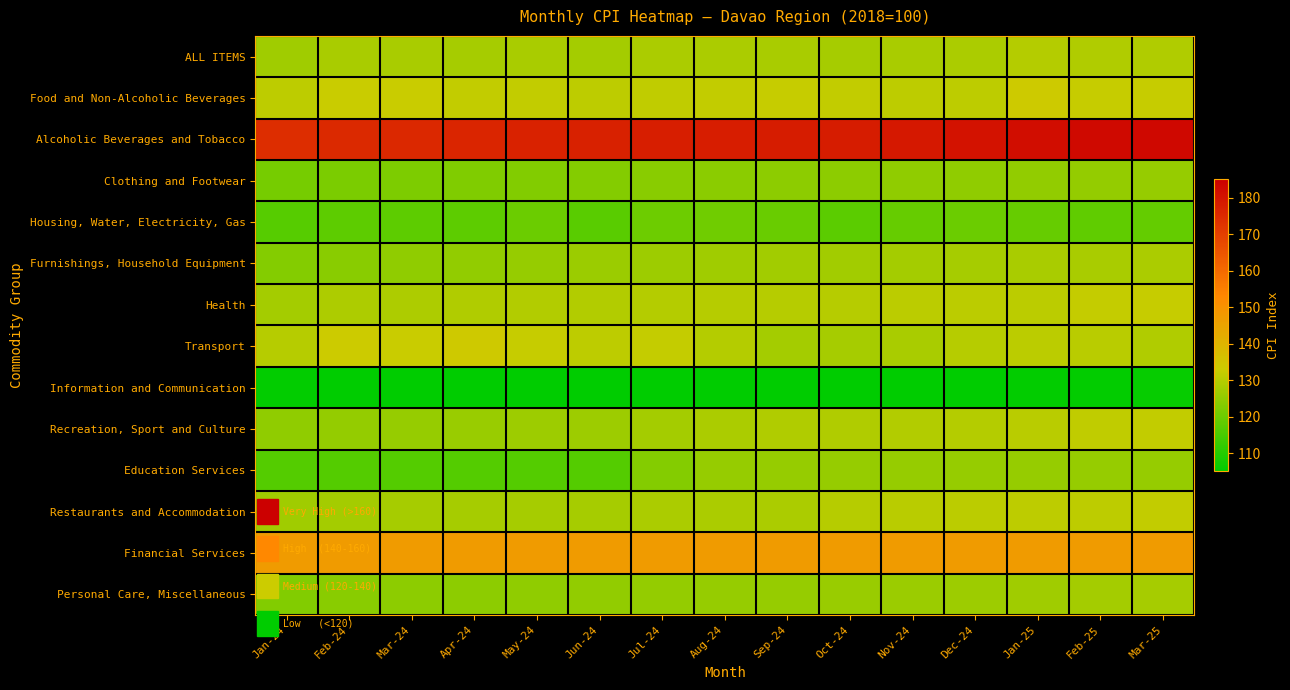

Reading left to right, extract all data points from this chart.

ALL ITEMS: Jan-24=127.0	Feb-24=128.3	Mar-24=128.3	Apr-24=128.1	May-24=128.3	Jun-24=127.5	Jul-24=128.5	Aug-24=128.6	Sep-24=128.4	Oct-24=128.0	Nov-24=128.2	Dec-24=128.6	Jan-25=129.7	Feb-25=129.1	Mar-25=129.1
Food and Non-Alcoholic Beverages: Jan-24=131.2	Feb-24=132.7	Mar-24=132.5	Apr-24=131.7	May-24=131.6	Jun-24=131.2	Jul-24=131.5	Aug-24=131.7	Sep-24=132.2	Oct-24=131.6	Nov-24=131.0	Dec-24=131.2	Jan-25=133.5	Feb-25=132.3	Mar-25=132.3
Alcoholic Beverages and Tobacco: Jan-24=174.1	Feb-24=175.1	Mar-24=175.5	Apr-24=176.2	May-24=176.8	Jun-24=177.0	Jul-24=177.8	Aug-24=178.0	Sep-24=178.2	Oct-24=178.3	Nov-24=179.2	Dec-24=180.6	Jan-25=181.8	Feb-25=182.8	Mar-25=183.1
Clothing and Footwear: Jan-24=121.4	Feb-24=122.0	Mar-24=122.4	Apr-24=122.8	May-24=123.0	Jun-24=123.4	Jul-24=123.9	Aug-24=124.2	Sep-24=124.4	Oct-24=124.5	Nov-24=124.7	Dec-24=124.9	Jan-25=125.2	Feb-25=125.5	Mar-25=125.7
Housing, Water, Electricity, Gas: Jan-24=117.0	Feb-24=118.1	Mar-24=118.0	Apr-24=118.1	May-24=119.9	Jun-24=117.3	Jul-24=120.0	Aug-24=120.4	Sep-24=119.4	Oct-24=117.7	Nov-24=119.3	Dec-24=119.8	Jan-25=119.3	Feb-25=118.4	Mar-25=118.8
Furnishings, Household Equipment: Jan-24=123.2	Feb-24=124.0	Mar-24=124.8	Apr-24=125.3	May-24=125.8	Jun-24=126.4	Jul-24=126.7	Aug-24=127.1	Sep-24=127.3	Oct-24=127.4	Nov-24=127.6	Dec-24=128.0	Jan-25=128.2	Feb-25=128.3	Mar-25=128.7
Health: Jan-24=127.8	Feb-24=128.8	Mar-24=129.0	Apr-24=129.2	May-24=129.4	Jun-24=129.6	Jul-24=129.9	Aug-24=130.0	Sep-24=130.1	Oct-24=130.2	Nov-24=130.7	Dec-24=130.9	Jan-25=130.9	Feb-25=132.0	Mar-25=132.2
Transport: Jan-24=130.3	Feb-24=133.2	Mar-24=132.8	Apr-24=134.0	May-24=132.4	Jun-24=131.0	Jul-24=132.1	Aug-24=129.7	Sep-24=127.5	Oct-24=128.0	Nov-24=128.3	Dec-24=130.0	Jan-25=130.9	Feb-25=130.4	Mar-25=129.2
Information and Communication: Jan-24=105.5	Feb-24=105.1	Mar-24=105.1	Apr-24=105.1	May-24=105.1	Jun-24=105.1	Jul-24=105.1	Aug-24=105.1	Sep-24=105.1	Oct-24=105.1	Nov-24=105.1	Dec-24=105.1	Jan-25=105.4	Feb-25=105.6	Mar-25=106.0
Recreation, Sport and Culture: Jan-24=124.8	Feb-24=125.5	Mar-24=125.8	Apr-24=126.2	May-24=126.6	Jun-24=126.8	Jul-24=127.7	Aug-24=128.7	Sep-24=129.1	Oct-24=129.3	Nov-24=129.5	Dec-24=129.8	Jan-25=130.4	Feb-25=131.3	Mar-25=131.7
Education Services: Jan-24=116.7	Feb-24=116.7	Mar-24=116.7	Apr-24=116.7	May-24=116.7	Jun-24=116.7	Jul-24=123.2	Aug-24=125.8	Sep-24=125.8	Oct-24=125.8	Nov-24=125.8	Dec-24=125.8	Jan-25=125.8	Feb-25=125.8	Mar-25=125.8
Restaurants and Accommodation: Jan-24=127.1	Feb-24=127.7	Mar-24=128.0	Apr-24=128.0	May-24=128.0	Jun-24=128.1	Jul-24=128.5	Aug-24=128.5	Sep-24=128.6	Oct-24=130.1	Nov-24=130.5	Dec-24=130.9	Jan-25=131.2	Feb-25=131.2	Mar-25=131.6
Financial Services: Jan-24=147.2	Feb-24=147.2	Mar-24=147.2	Apr-24=147.2	May-24=147.2	Jun-24=147.2	Jul-24=147.2	Aug-24=147.2	Sep-24=147.2	Oct-24=147.2	Nov-24=147.2	Dec-24=147.2	Jan-25=147.2	Feb-25=147.2	Mar-25=147.2
Personal Care, Miscellaneous: Jan-24=123.1	Feb-24=124.0	Mar-24=124.4	Apr-24=124.5	May-24=124.7	Jun-24=125.3	Jul-24=125.5	Aug-24=125.7	Sep-24=125.8	Oct-24=126.0	Nov-24=126.3	Dec-24=126.7	Jan-25=127.1	Feb-25=127.6	Mar-25=128.0